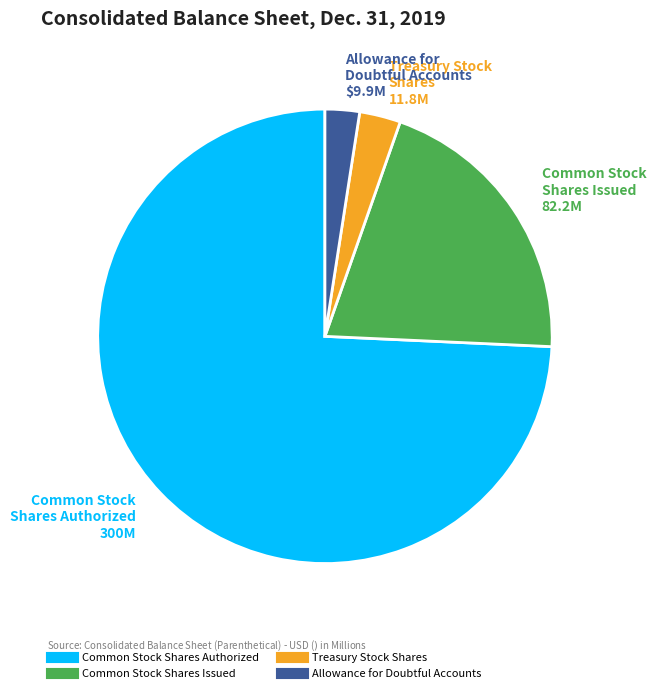

Is there any slice that represents more than half of the pie?

Yes